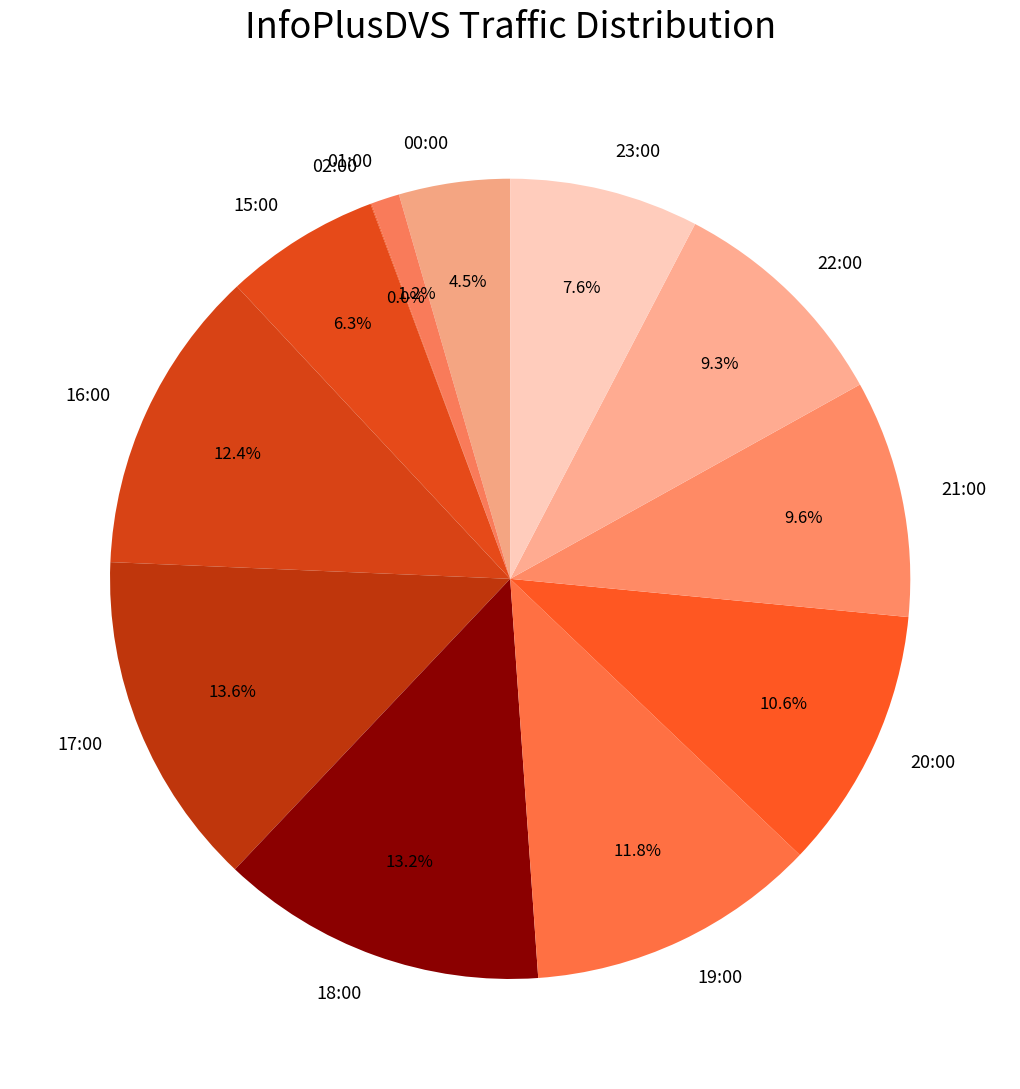

Does 15:00 account for over 50% of the chart?

No